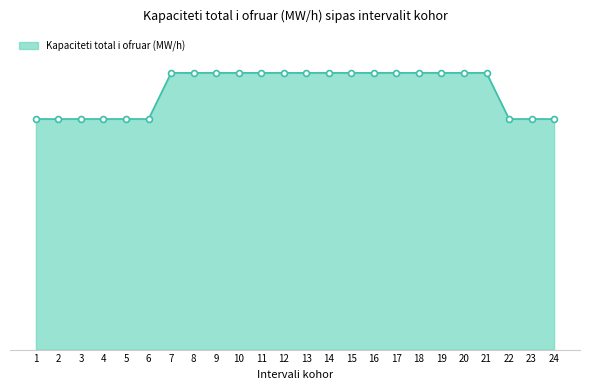

What is the change in value from 1 to 8?

+10